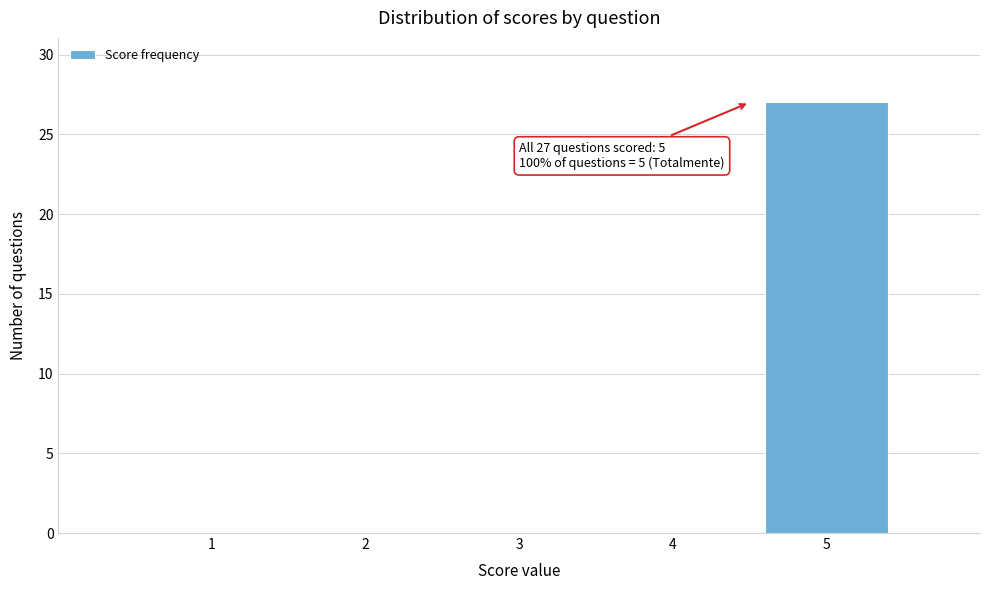

Reading right to left, transcribe all the data shown in this chart.

5=27	4=0	3=0	2=0	1=0